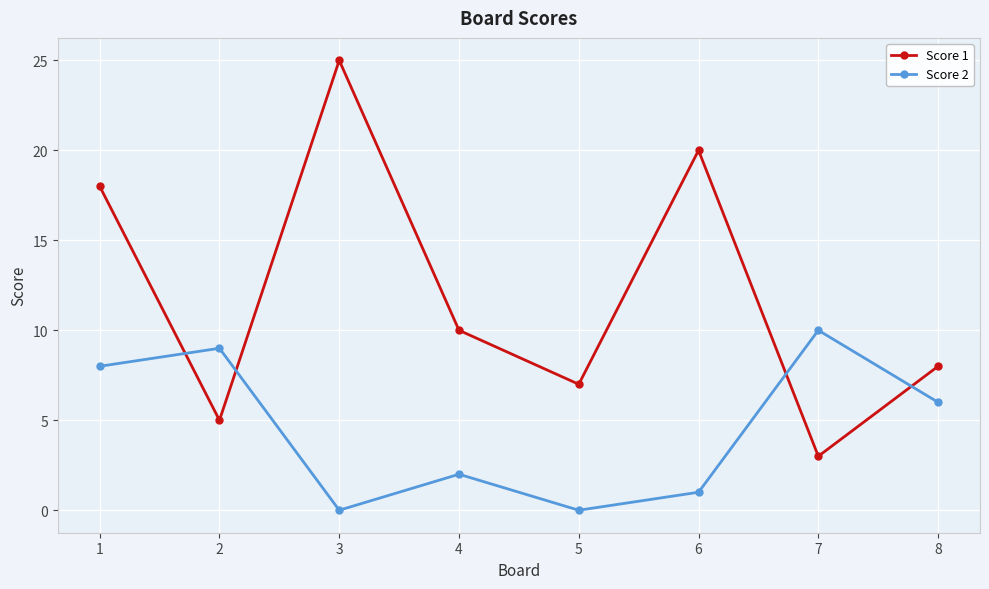

What is the maximum value shown in the chart?

25